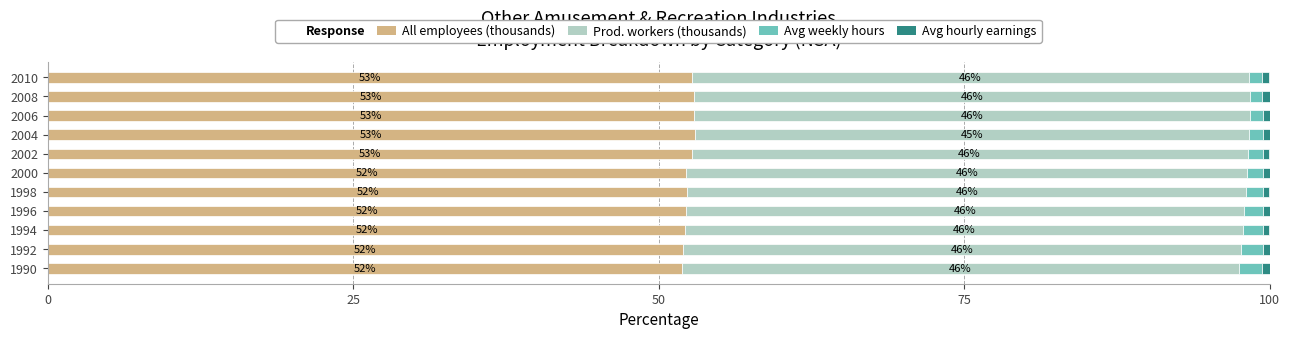

Read the All employees (thousands) value at 2010.

52.7